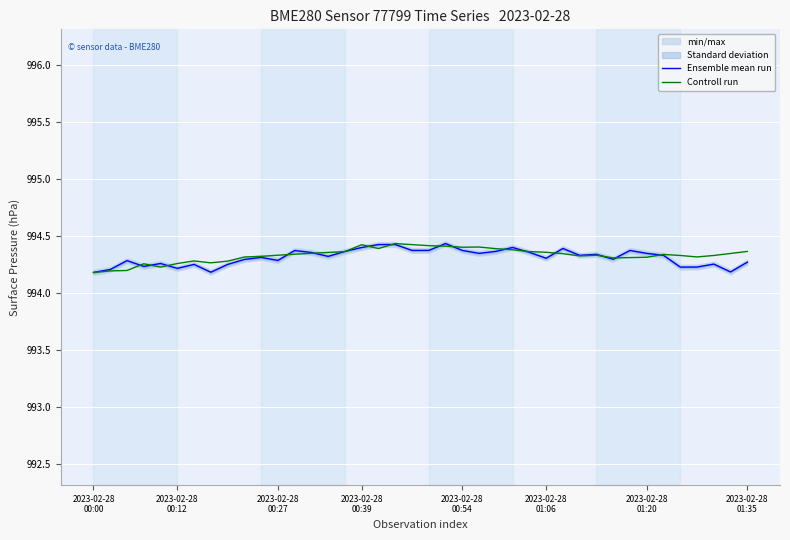

What is the approximate value of Controll run at 12?

994.3